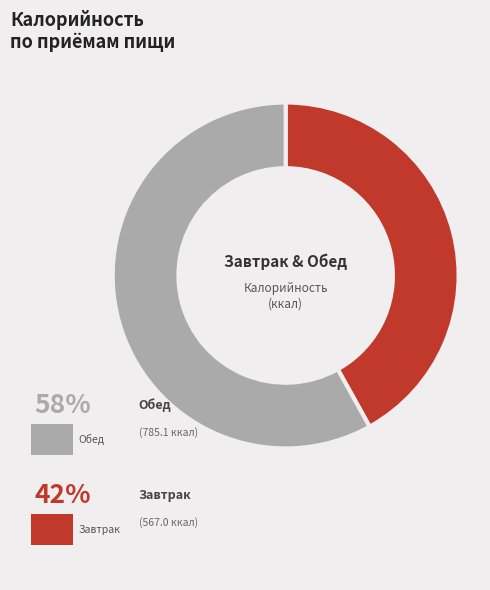

What percentage is the Завтрак slice, to the nearest percent?

42%